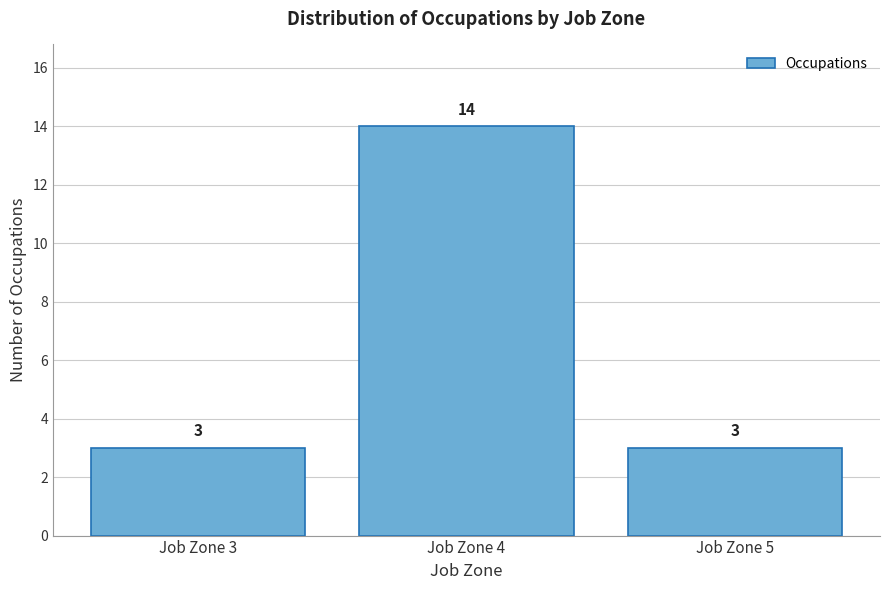

How tall is the bar that spans 2.5 to 3.5 on the x-axis?

3